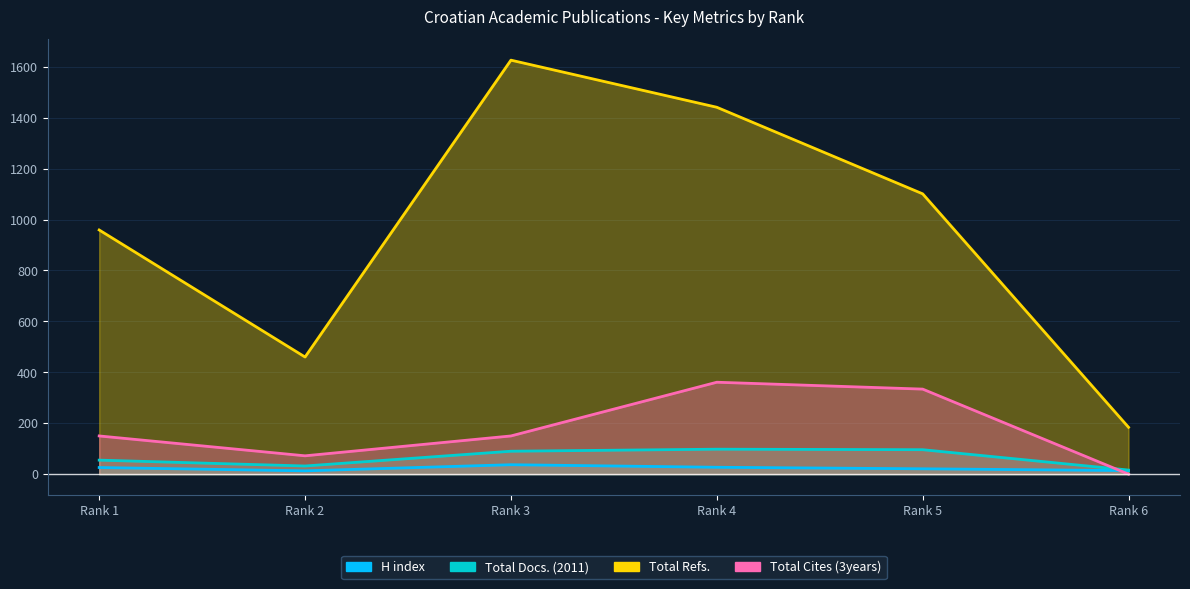

How many distinct data groups are displayed?

4